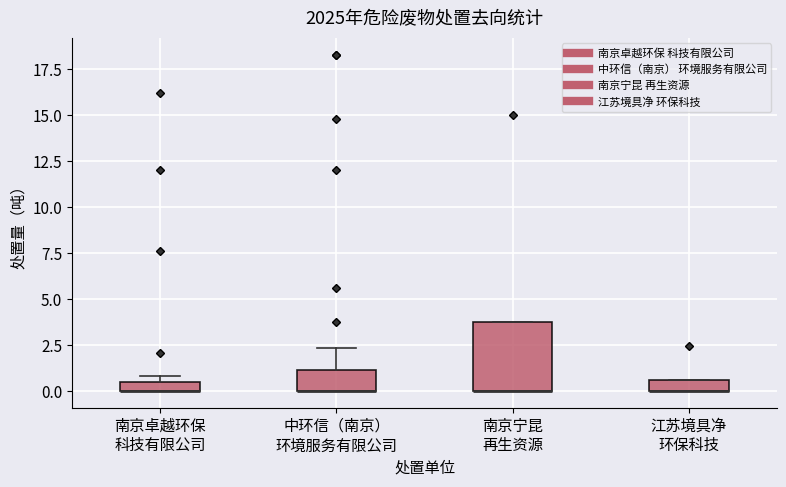

Comparing the boxes themselves (not the whiskers), which one is the tallest?

南京宁昆 再生资源